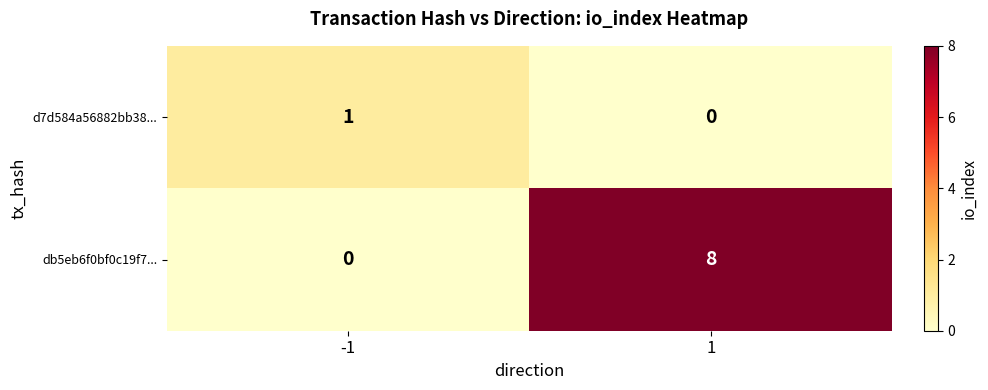

At -1, list the series in order from largest to smallest.

d7d584a56882bb38..., db5eb6f0bf0c19f7...